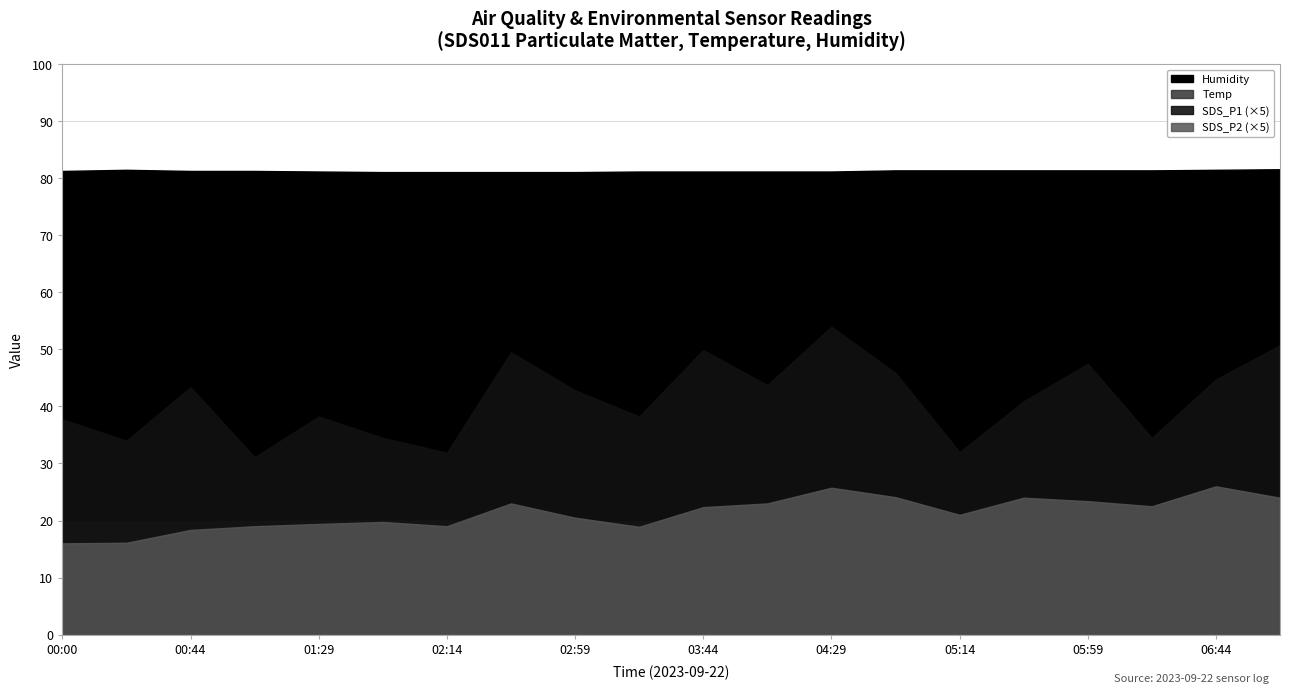

The SDS_P1 series shows 3.6 at 00:44. True or false?

False